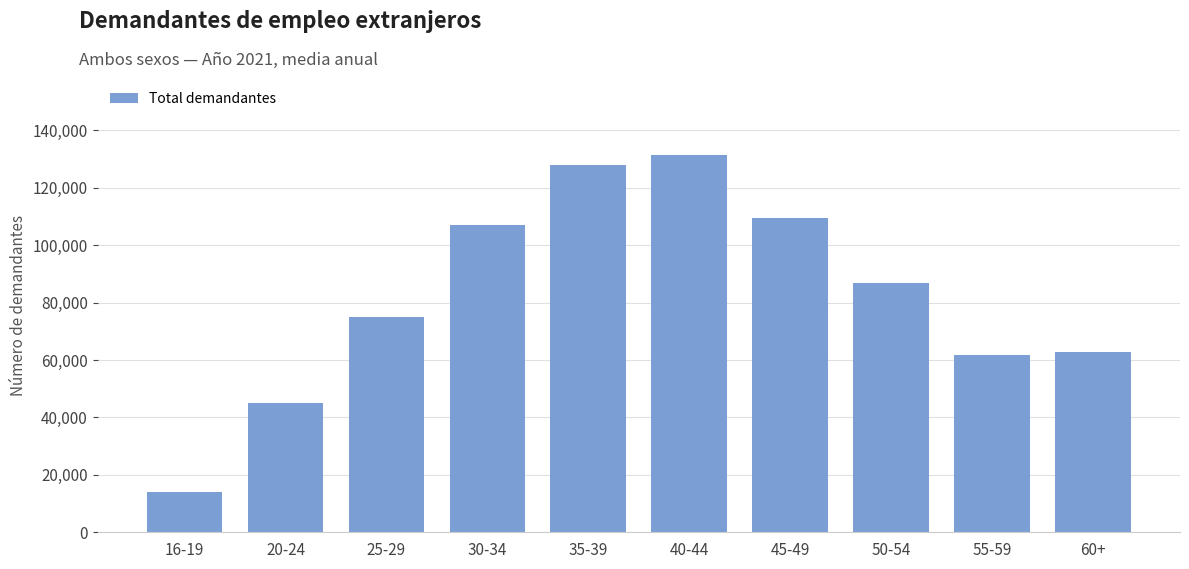

Which category has the lowest value across all series?

16-19